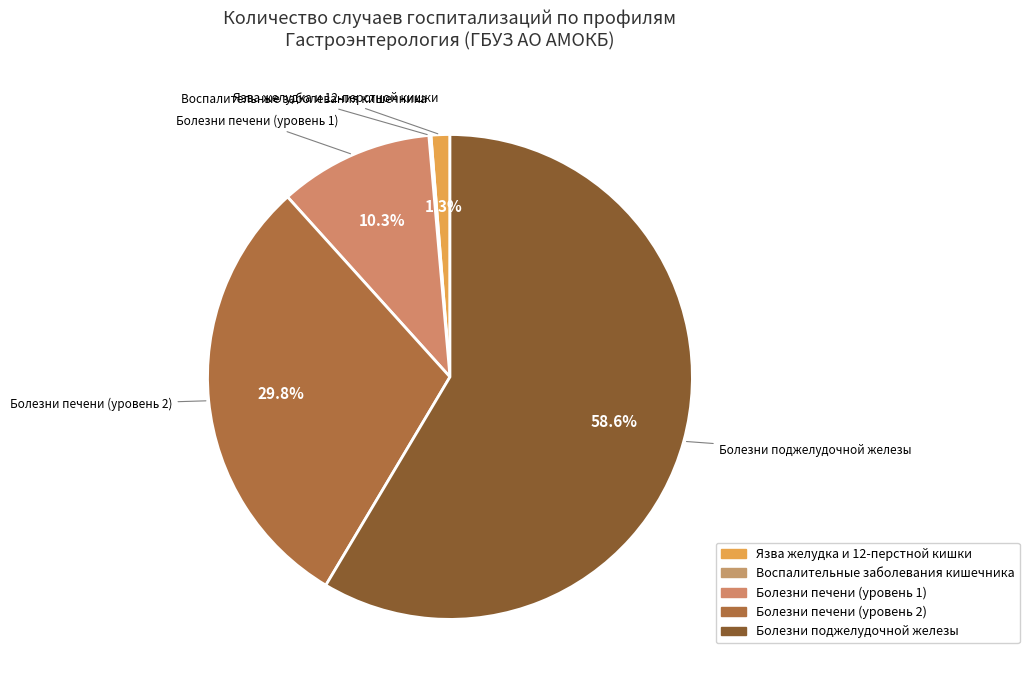

Approximately how many times larger is the value at Болезни поджелудочной железы compared to Болезни печени (уровень 1)?

5.7